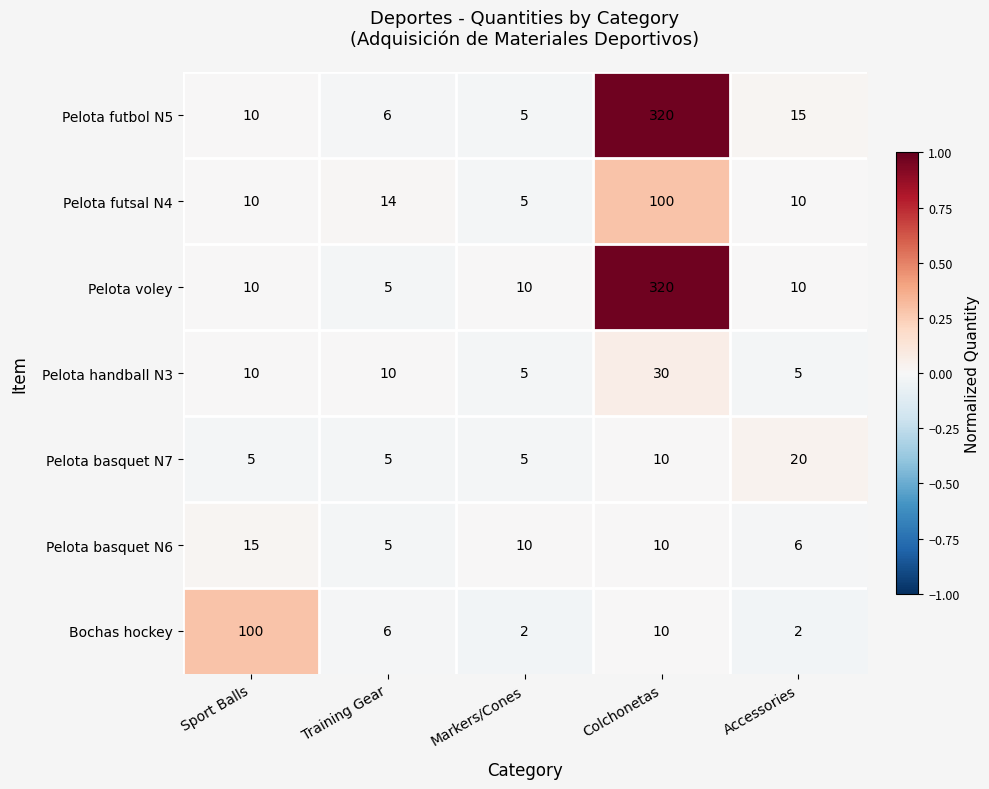

Which series changed the most between Training Gear and Accessories?

Pelota basquet N7